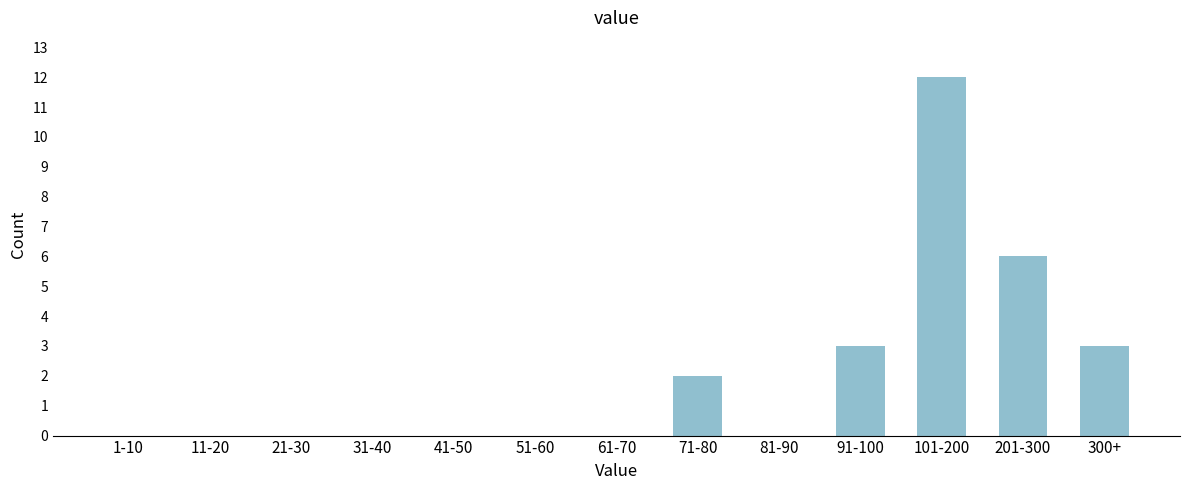

Reading left to right, what are all the values shown in this chart?

1-10=0	11-20=0	21-30=0	31-40=0	41-50=0	51-60=0	61-70=0	71-80=2	81-90=0	91-100=3	101-200=12	201-300=6	300+=3